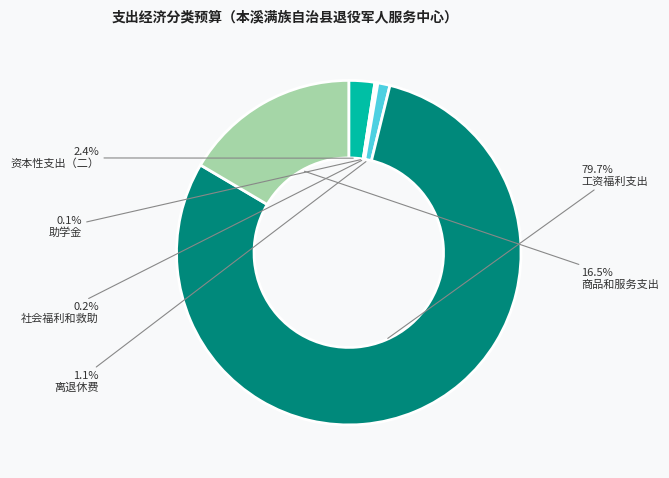

Is it true that 离退休费 is 11% of the pie?

False